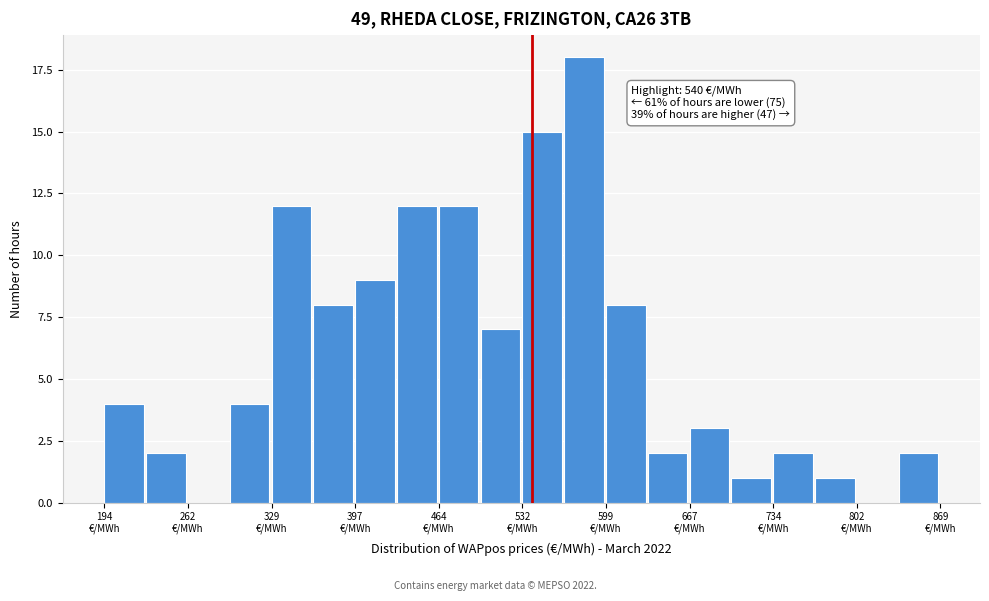

Around what value on the x-axis is the tallest bar? Give the approximate position of its centre, as read against the axis.

580